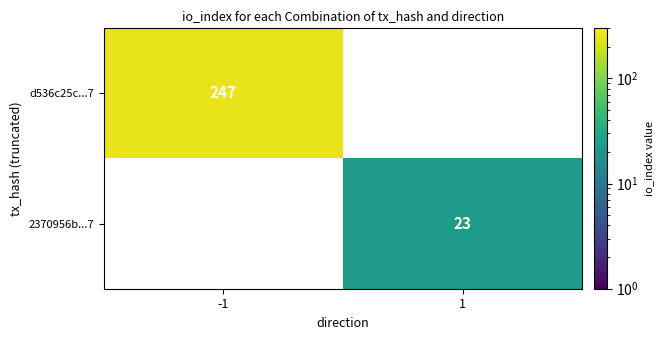

The value of 2370956b...7 at 1 is 23. True or false?

True